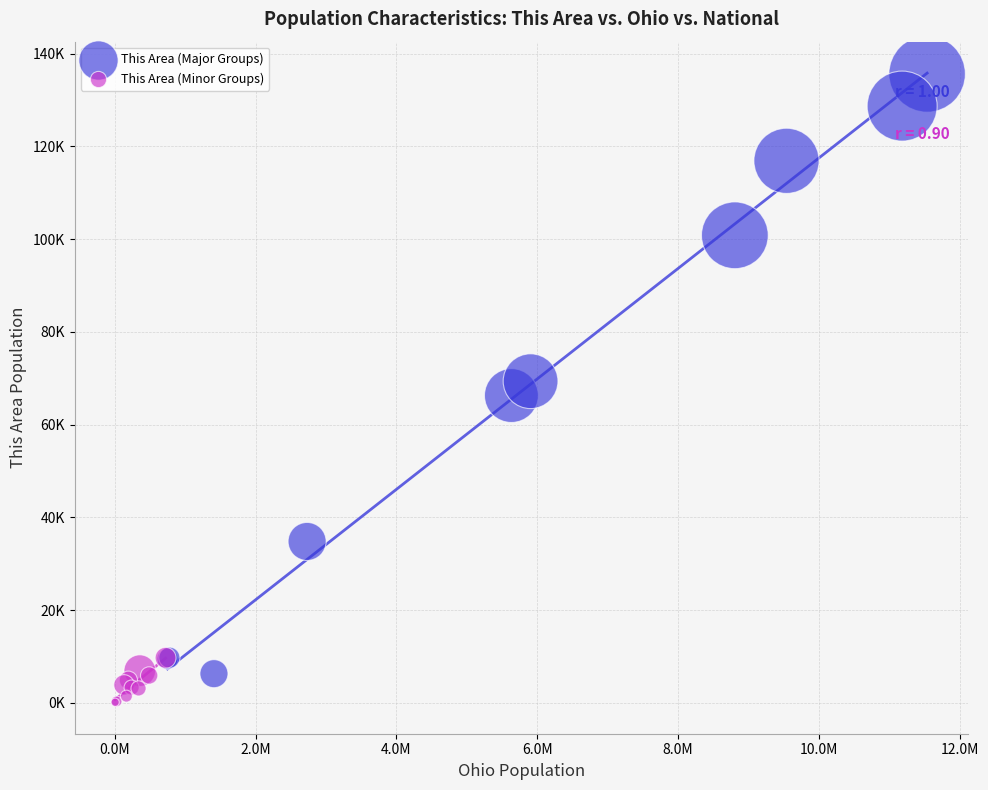

What are all the series names shown in the legend?

This Area (Major Groups), This Area (Minor Groups)